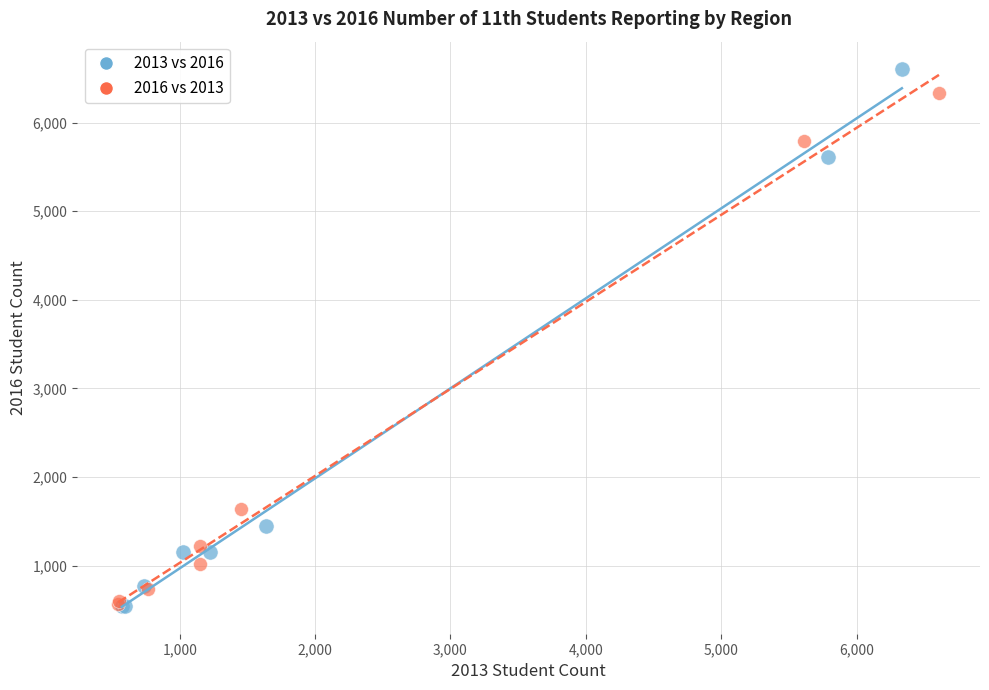

Which series has the largest Y range (max minus min)?

2013 vs 2016